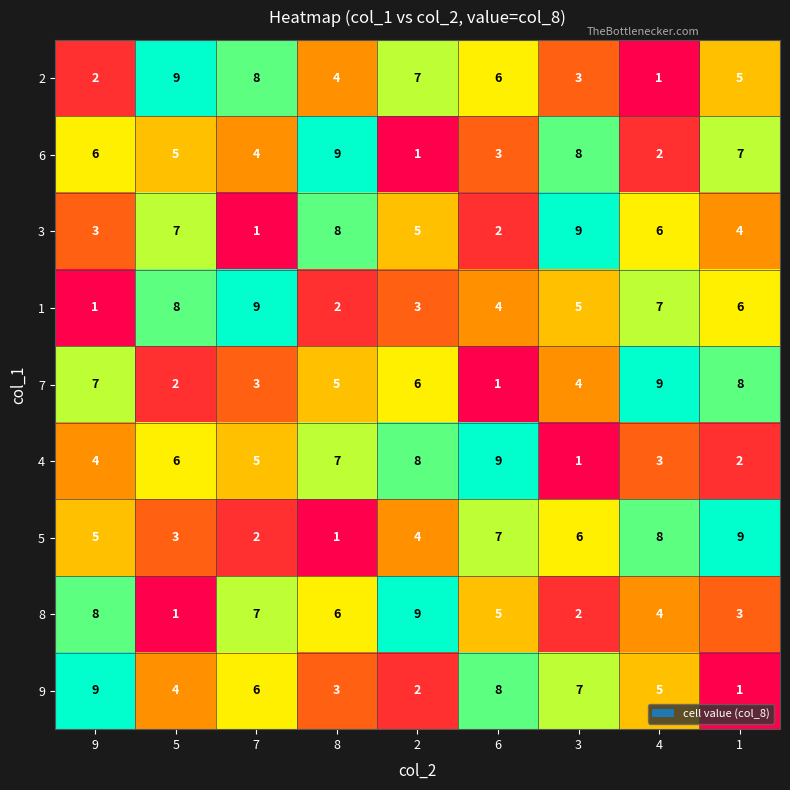

What is the difference between the 1 values at 2 and 1?

3